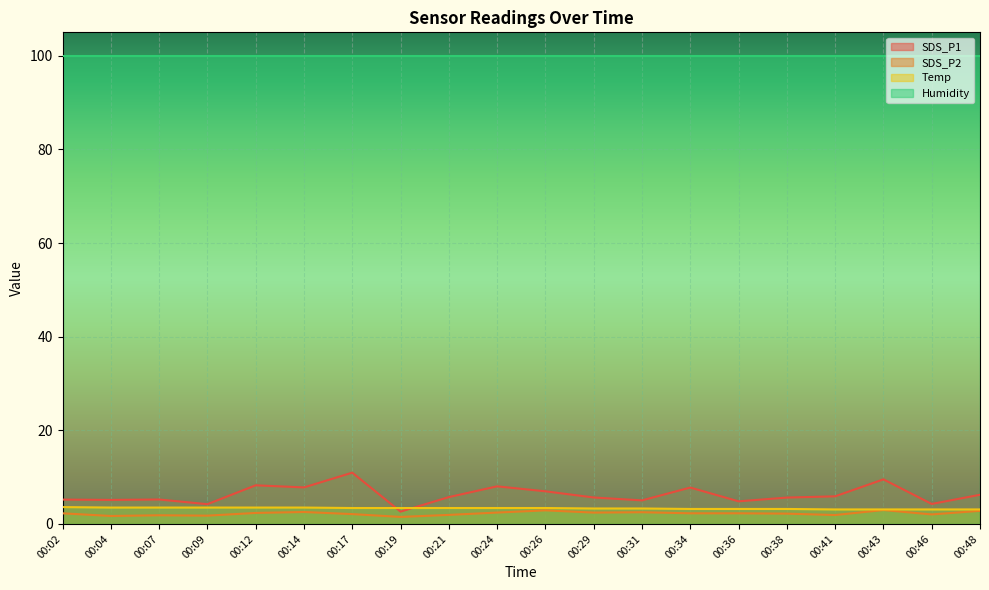

Which series has the widest spread of values?

SDS_P1